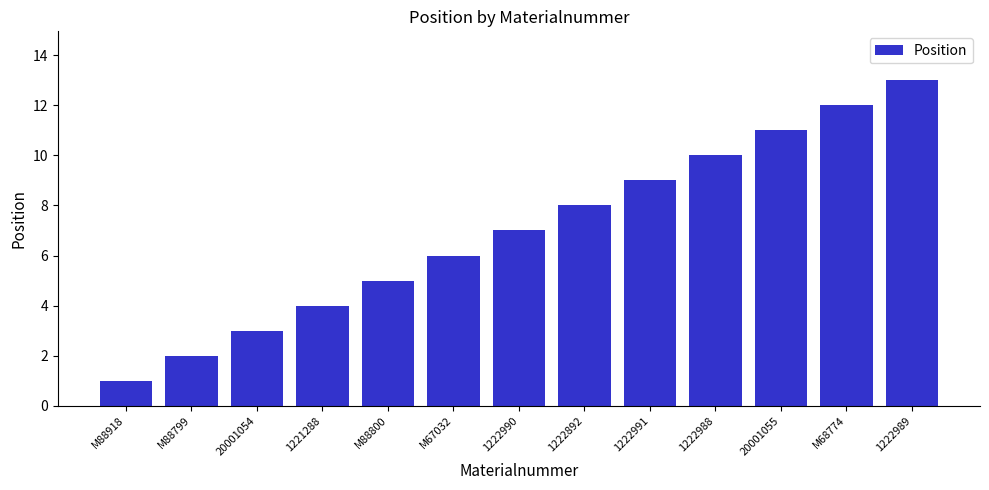

Read the value at M88799.

2